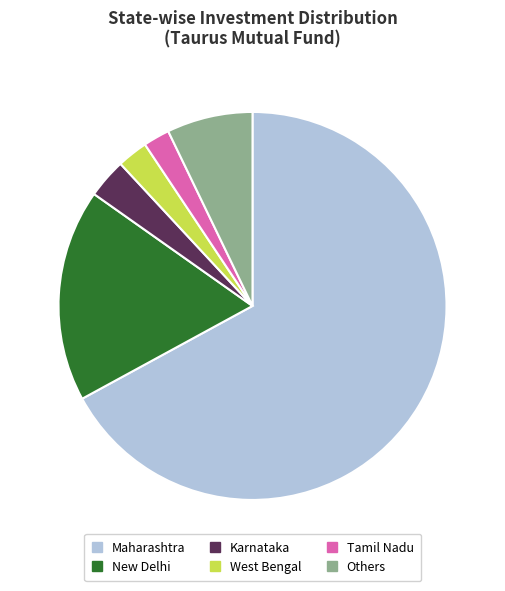

Is there any slice that represents more than half of the pie?

Yes